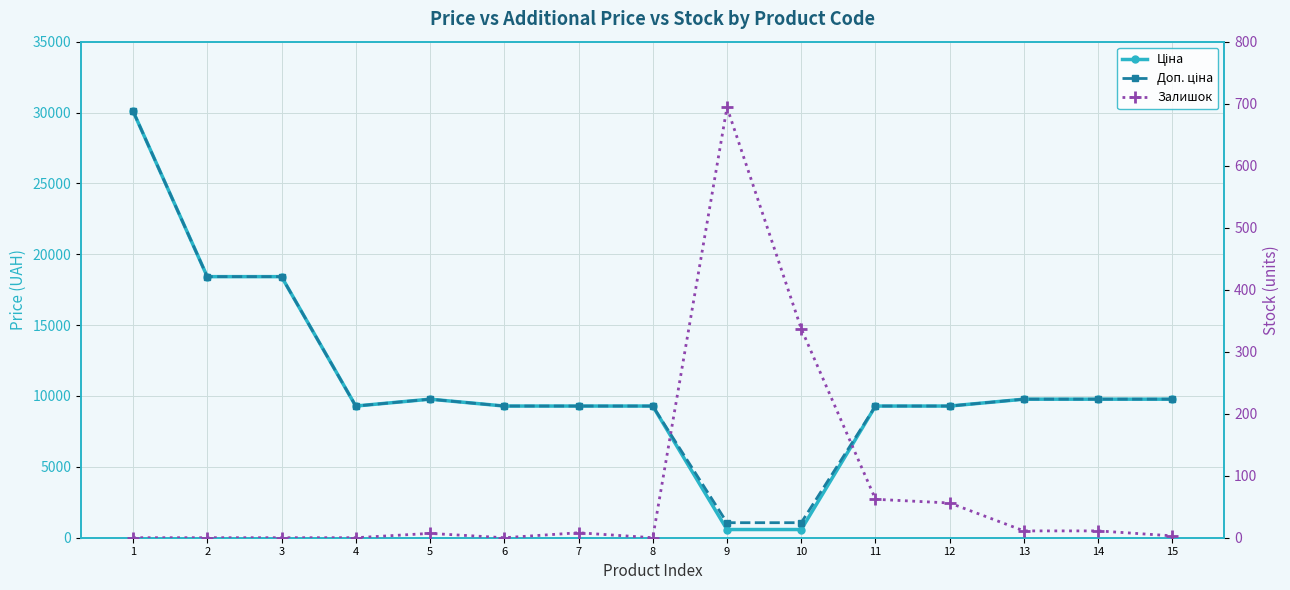

After their last crossing, which series has the higher values: Ціна or Залишок?

Ціна